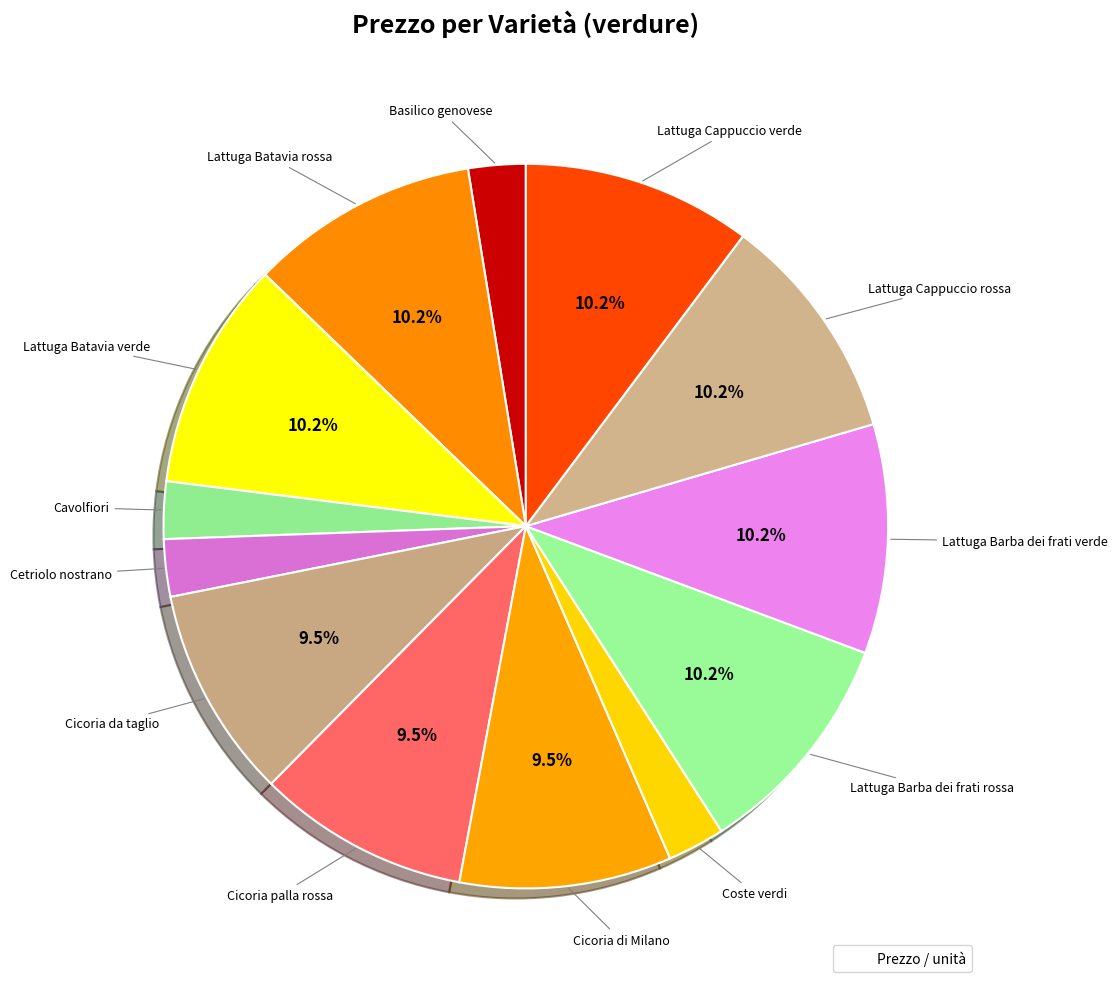

Which category has the biggest portion of the pie?

Lattuga Batavia rossa